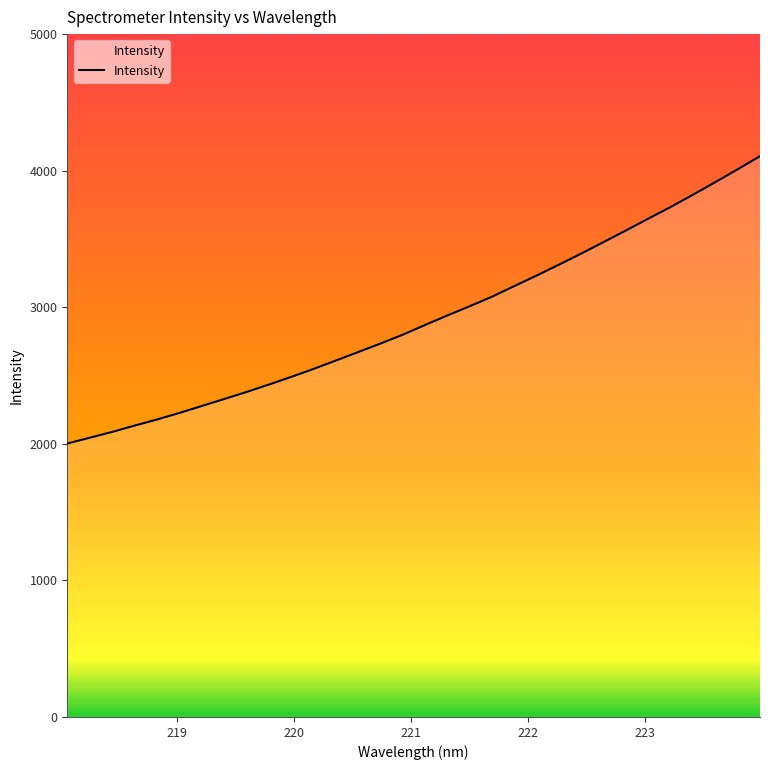

Reading right to left, what are all the values shown in this chart?

4106.0	4010.3	3916.3	3824.4	3734.3	3648.9	3562.8	3478.0	3393.6	3312.3	3232.6	3155.3	3077.4	3007.5	2939.9	2870.1	2798.6	2733.9	2671.4	2609.1	2547.6	2489.2	2433.0	2378.9	2327.2	2276.4	2225.5	2177.6	2132.9	2086.7	2044.5	2002.2